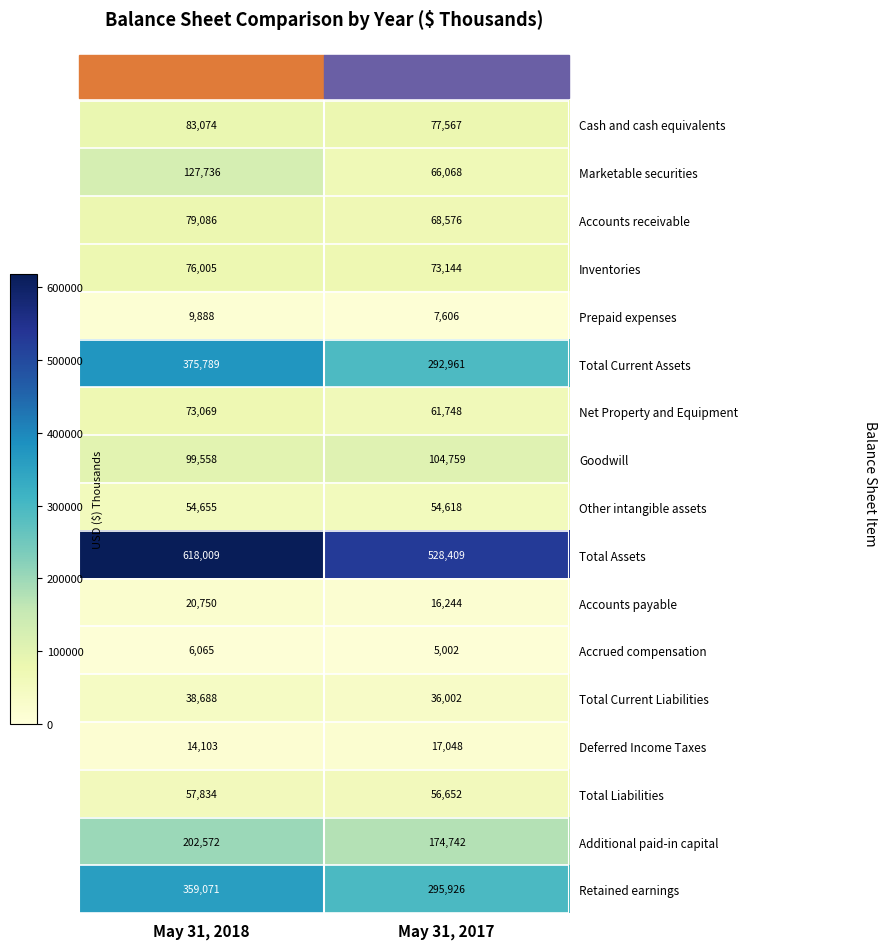

Which category has the lowest value across all series?

May 31, 2017